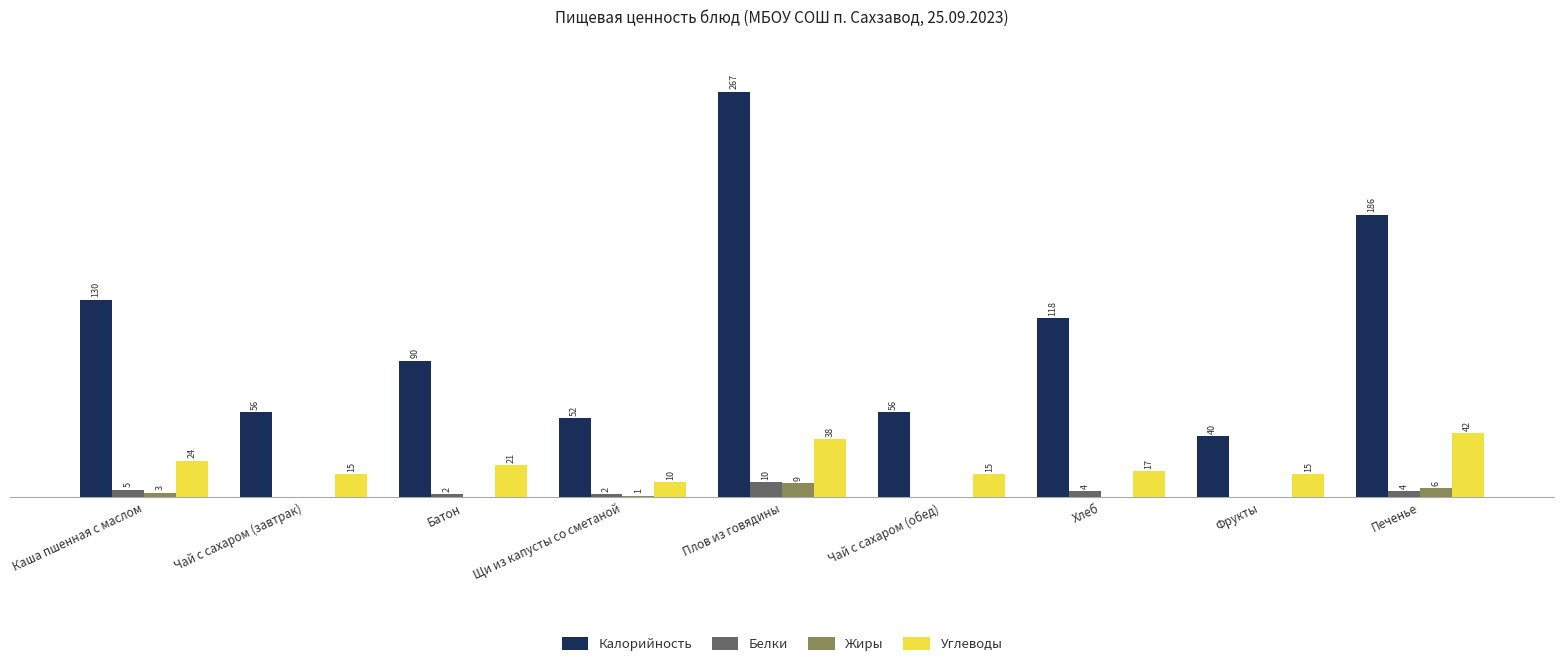

Which series changed the most between Плов из говядины and Чай с сахаром (обед)?

Калорийность